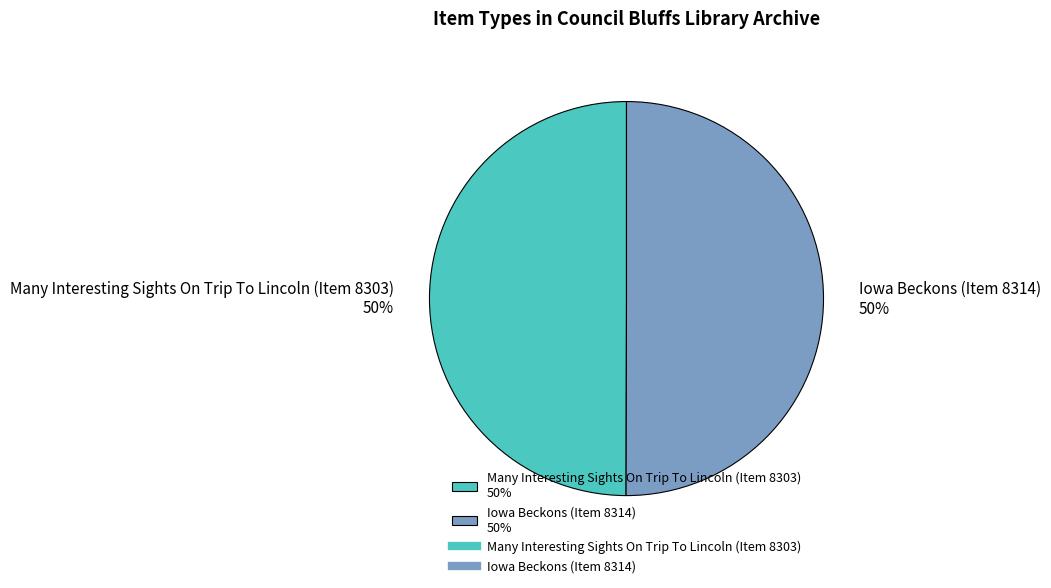

Combined, do Iowa Beckons (Item 8314) 50% and Many Interesting Sights On Trip To Lincoln (Item 8303) 50% account for over 50%?

Yes